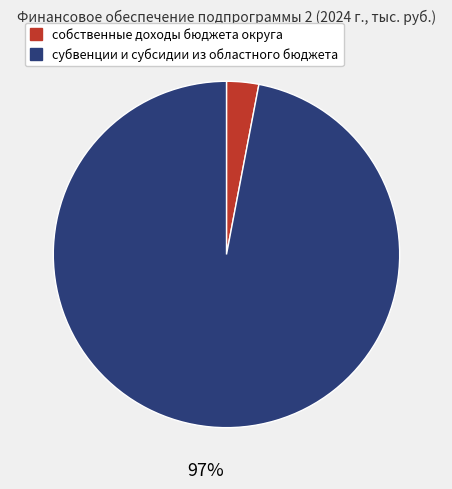

Is it true that субвенции и субсидии из областного бюджета is 97% of the pie?

True